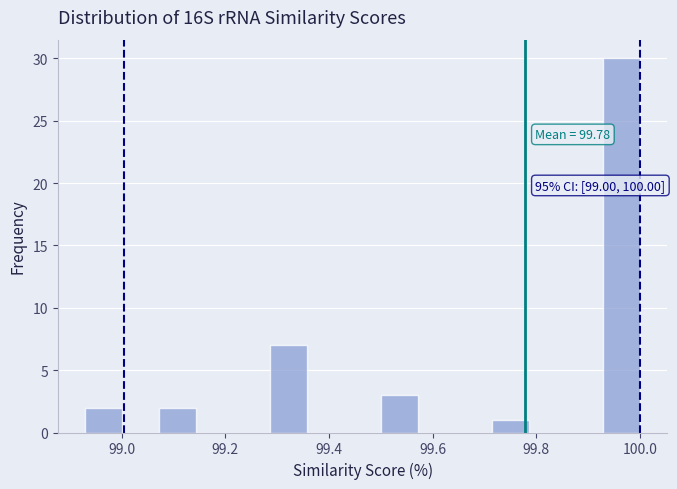

Read against the x-axis, roughly where is the centre of the tallest bar?

99.96